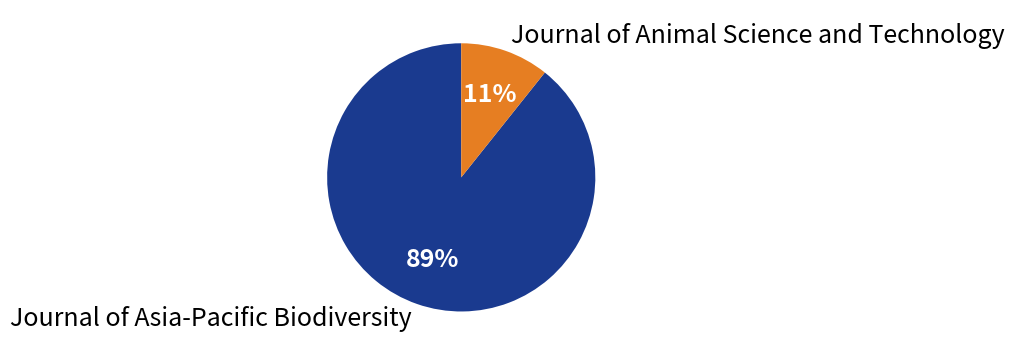

Between Journal of Animal Science and Technology and Journal of Asia-Pacific Biodiversity, which is larger?

Journal of Asia-Pacific Biodiversity